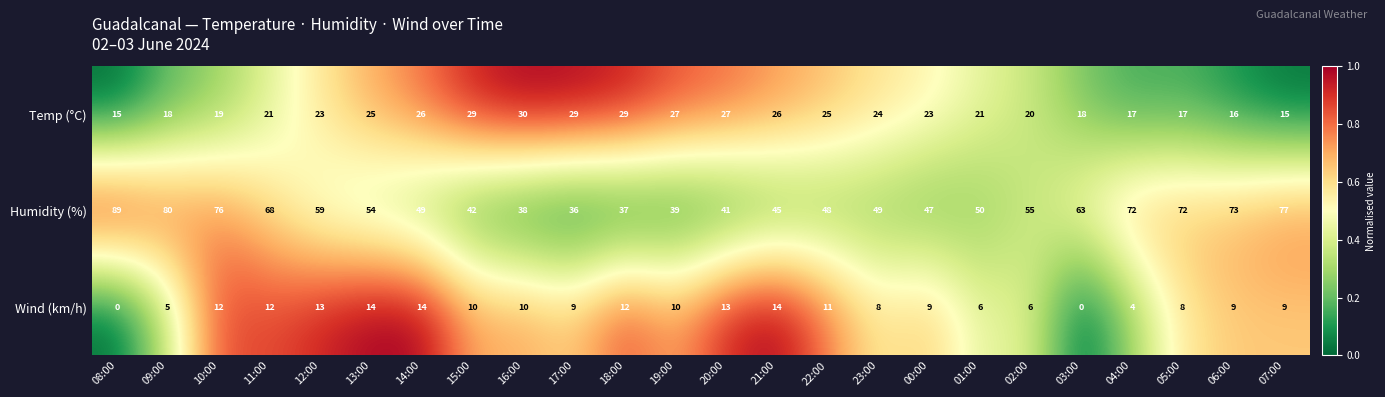

Which series changed the most between 14:00 and 22:00?

Wind (km/h)